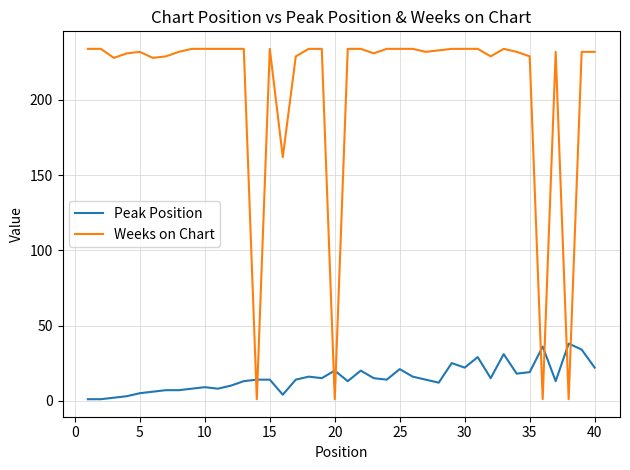

Rank the series by their average value, from lowest to highest.

Peak Position, Weeks on Chart